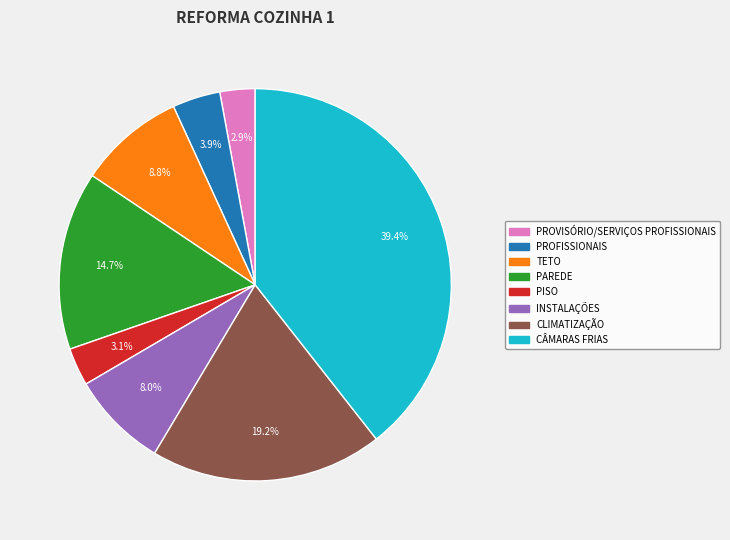

Is there any slice that represents more than half of the pie?

No